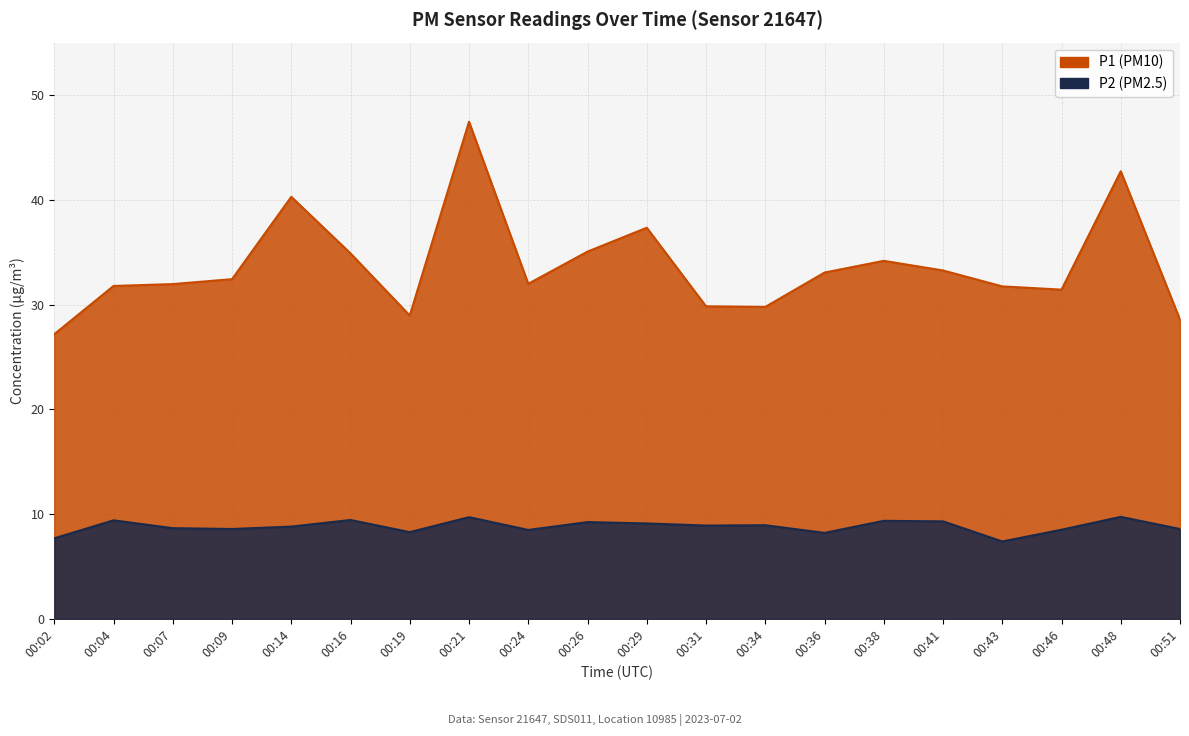

Does the chart display data point markers on the line(s)?

No